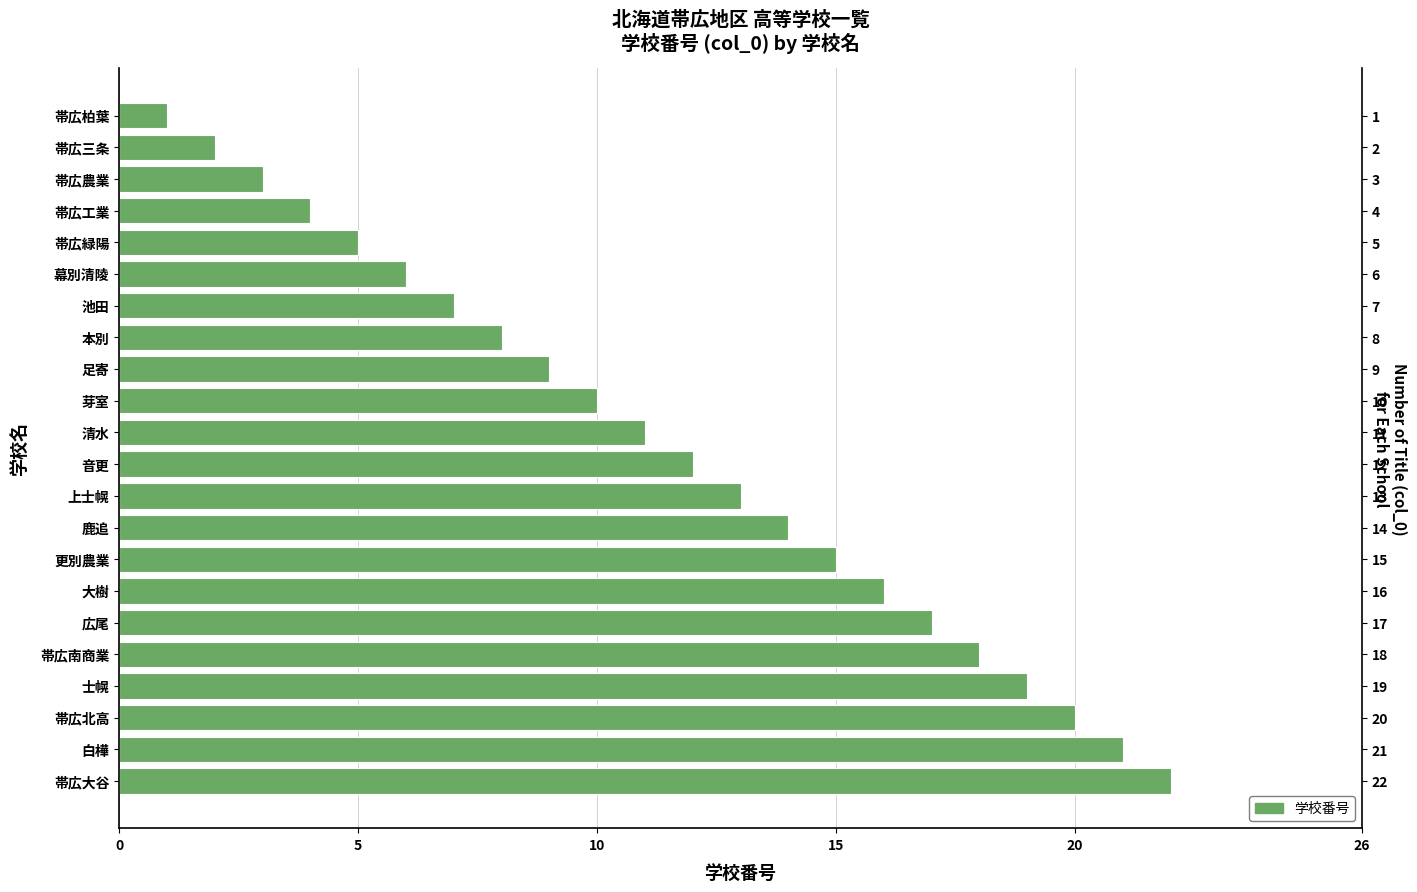

What is the difference between the maximum and minimum values?

21